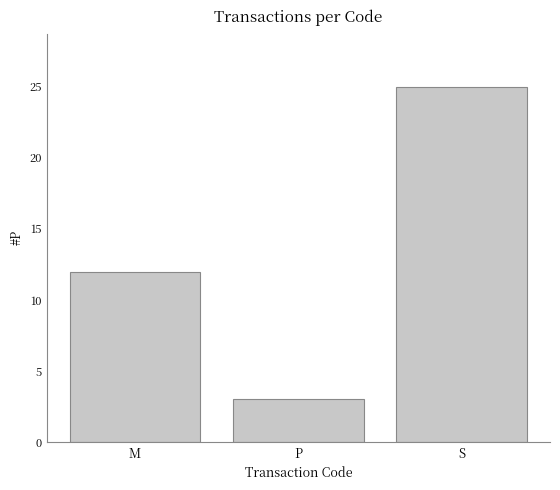

At which label is the value closest to 14?

M